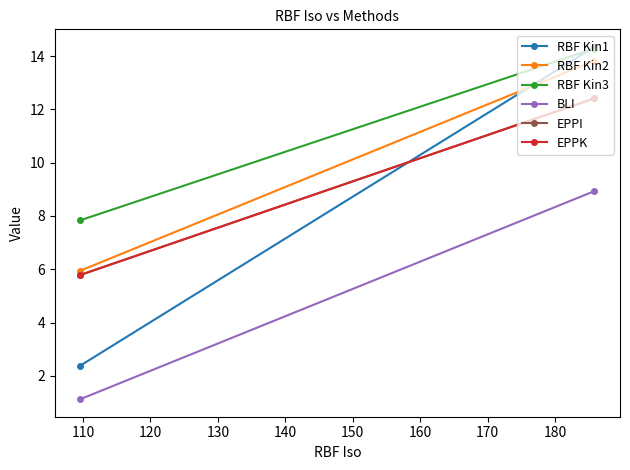

What is the highest value of the RBF Kin1 series?

14.3